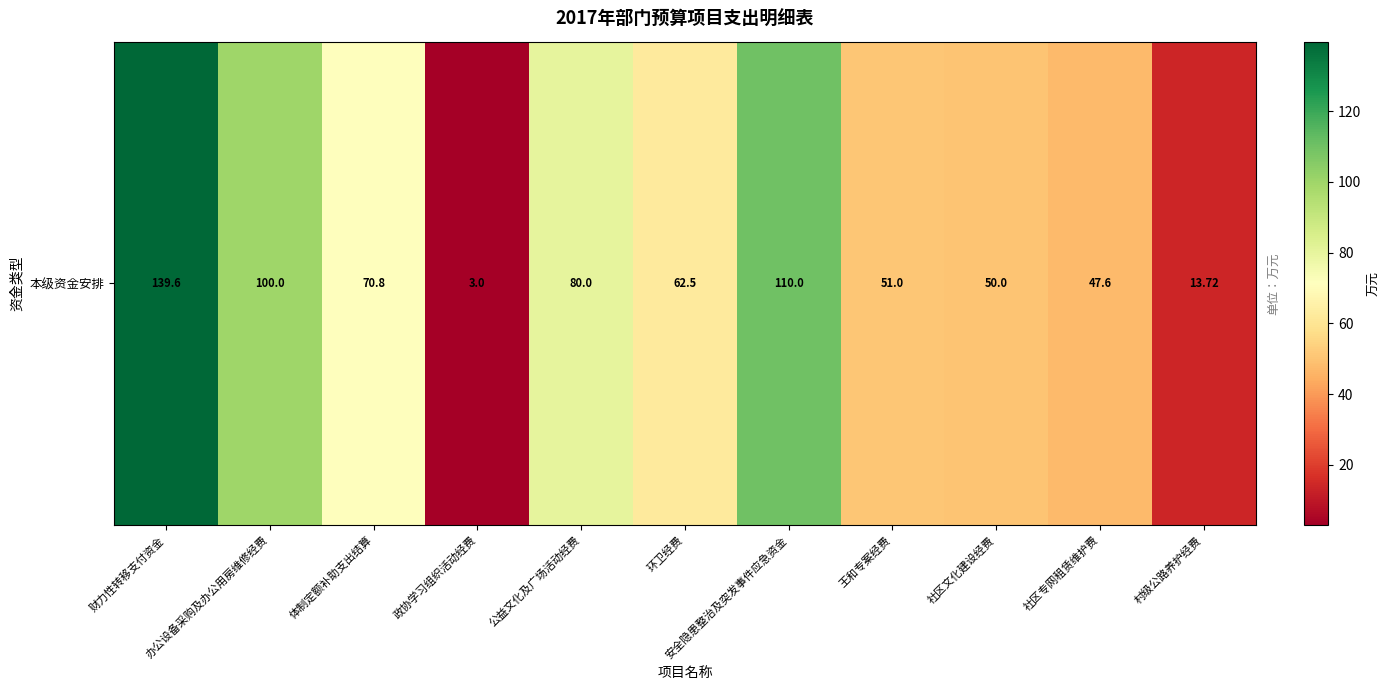

What is the greatest value displayed?

139.6